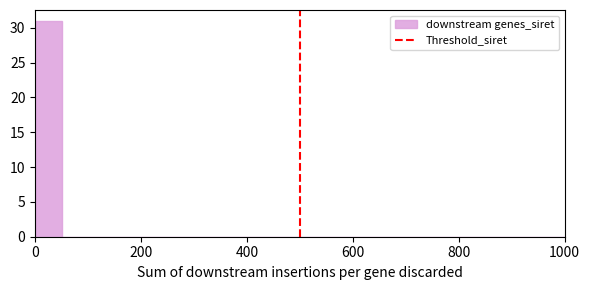

Around what value on the x-axis is the tallest bar? Give the approximate position of its centre, as read against the axis.

20